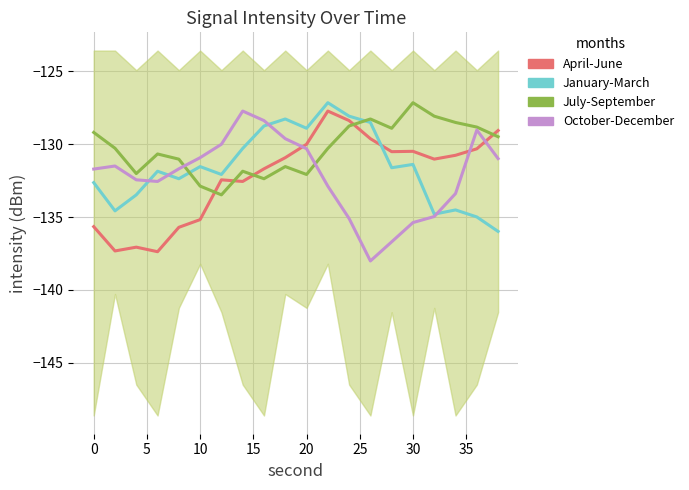

Reading right to left, what are all the values shown in this chart?

April-June: -129.1	-130.3	-130.8	-131.0	-130.5	-130.5	-129.6	-128.4	-127.7	-130.0	-130.9	-131.7	-132.6	-132.5	-135.2	-135.7	-137.4	-137.1	-137.3	-135.7
January-March: -136.0	-135.0	-134.5	-134.8	-131.4	-131.6	-128.5	-128.1	-127.2	-128.9	-128.3	-128.8	-130.3	-132.1	-131.5	-132.4	-131.9	-133.5	-134.6	-132.6
July-September: -129.5	-128.8	-128.5	-128.1	-127.2	-128.9	-128.3	-128.8	-130.3	-132.1	-131.5	-132.4	-131.9	-133.5	-132.9	-131.0	-130.7	-132.0	-130.3	-129.2
October-December: -131.0	-129.0	-133.4	-135.0	-135.4	-136.7	-138.0	-135.1	-132.9	-130.3	-129.6	-128.4	-127.7	-130.0	-130.9	-131.7	-132.6	-132.5	-131.5	-131.7